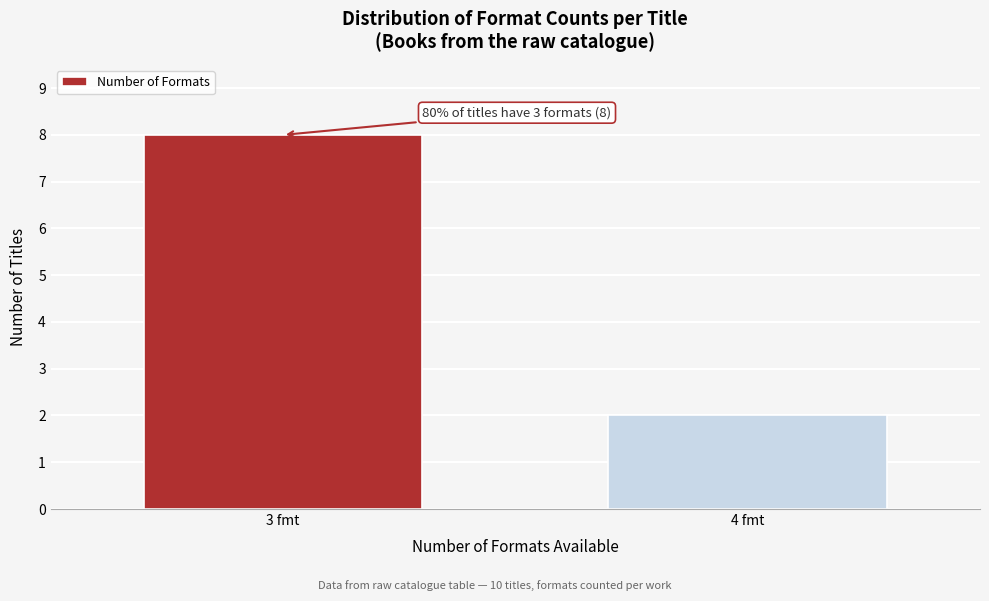

Reading left to right, extract all data points from this chart.

8	2